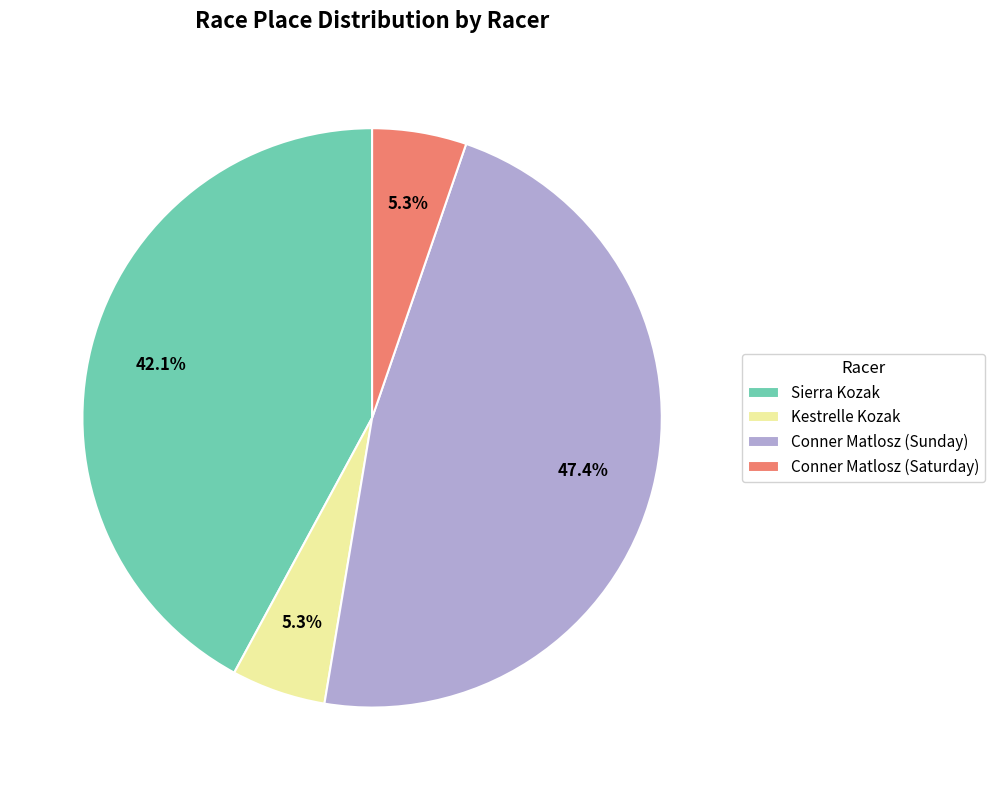

Between Conner Matlosz (Sunday) and Conner Matlosz (Saturday), which is larger?

Conner Matlosz (Sunday)